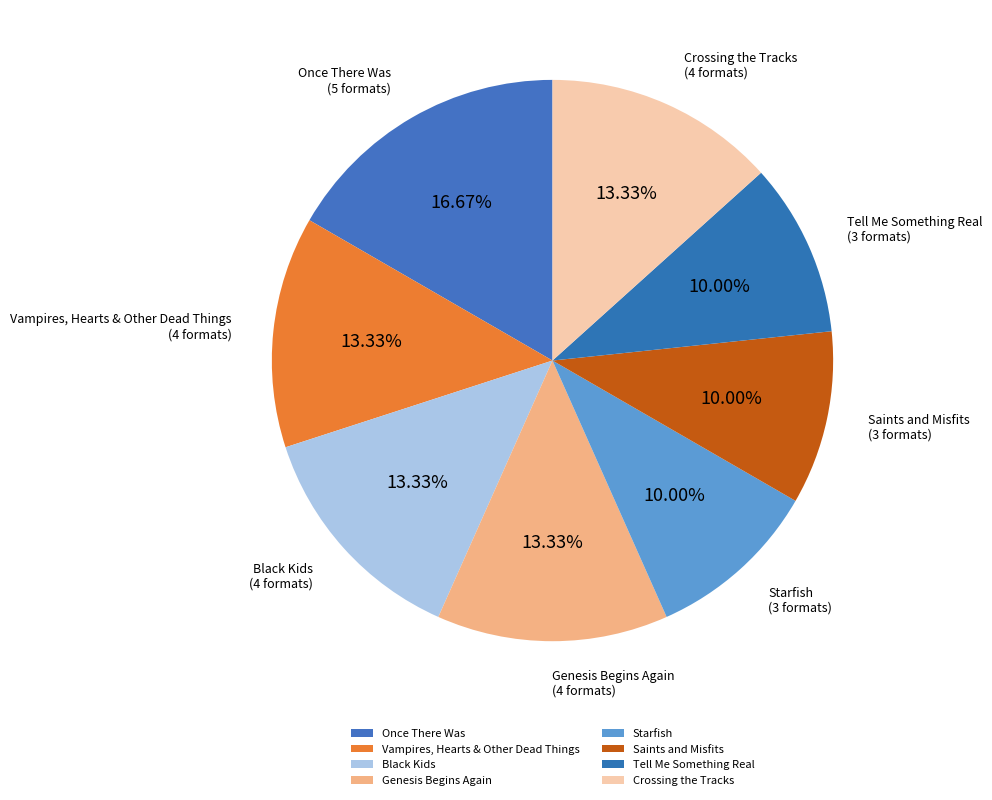

To the nearest percent, what percentage of the pie is Saints and Misfits?

10%